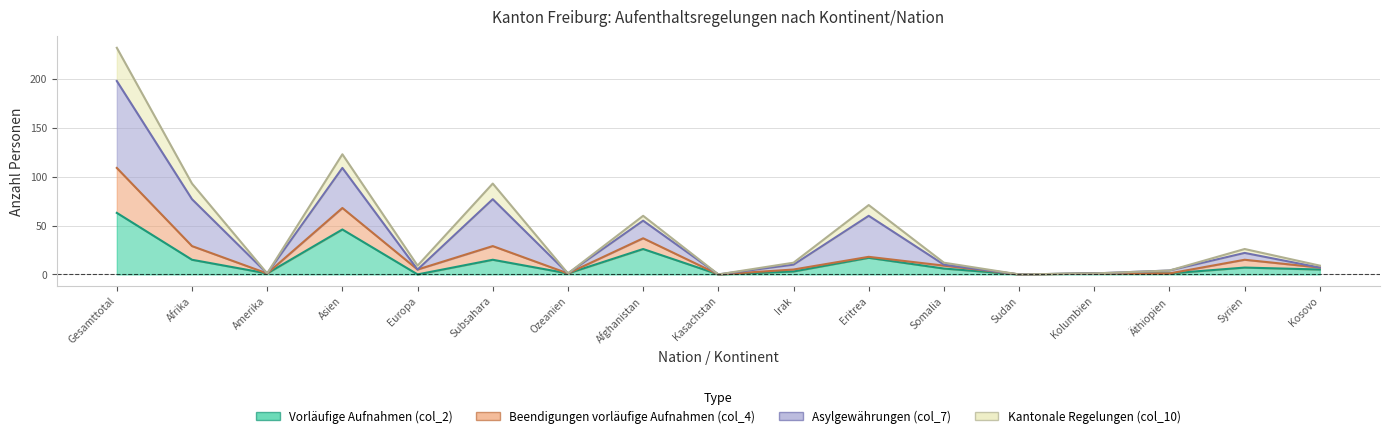

List the labels in order of Kantonale Regelungen (col_10) value, smallest first.

Kasachstan, Sudan, Amerika, Ozeanien, Kolumbien, Äthiopien, Europa, Kosovo, Irak, Somalia, Syrien, Afghanistan, Eritrea, Afrika, Subsahara, Asien, Gesamttotal